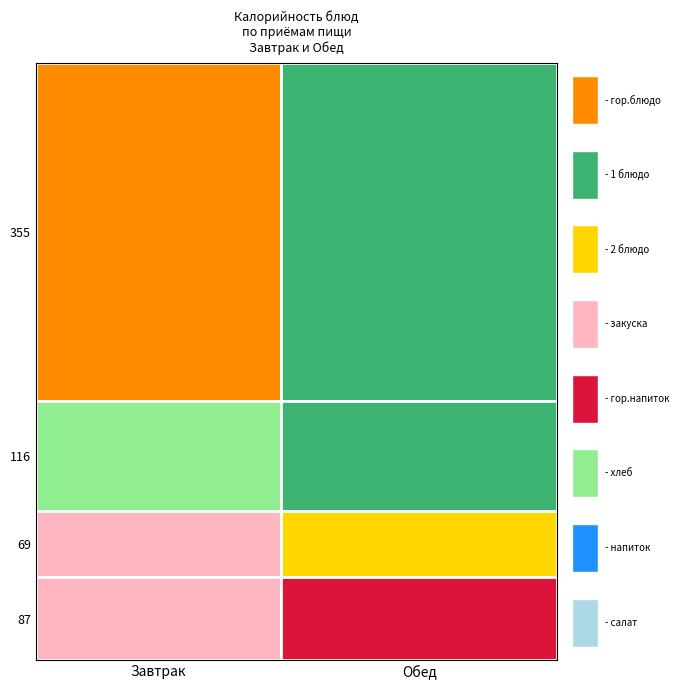

At 3, list the series in order from smallest to largest.

Завтрак, Обед